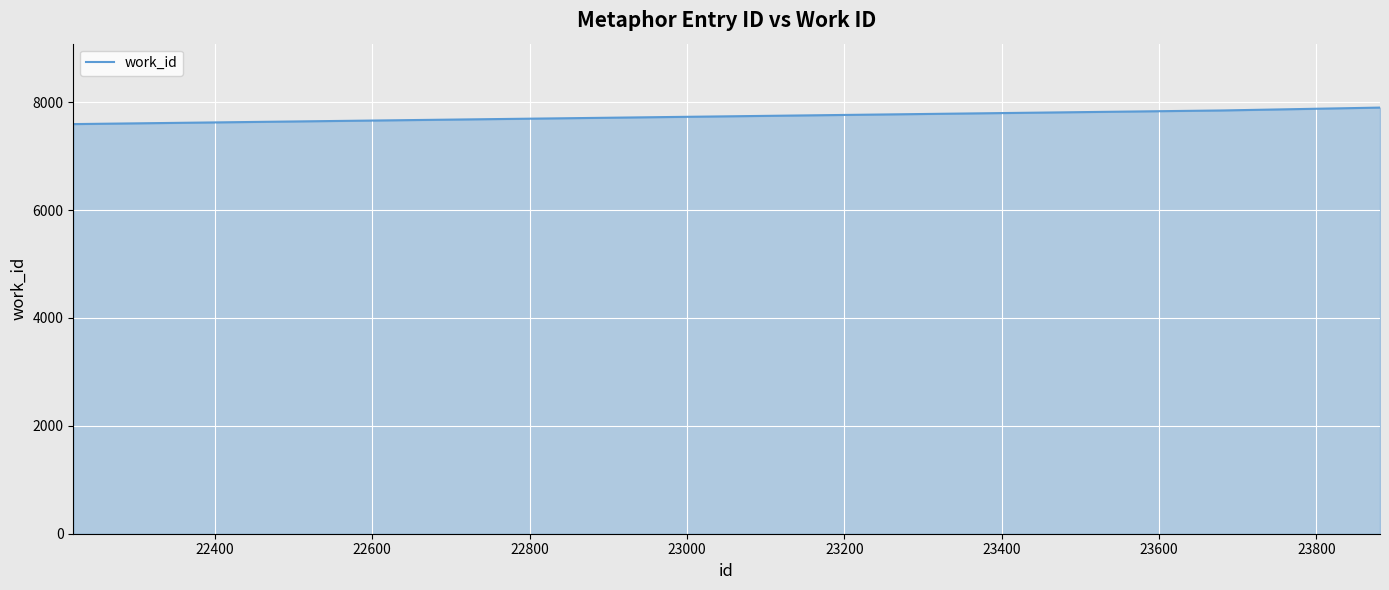

What is the maximum value shown in the chart?

7899